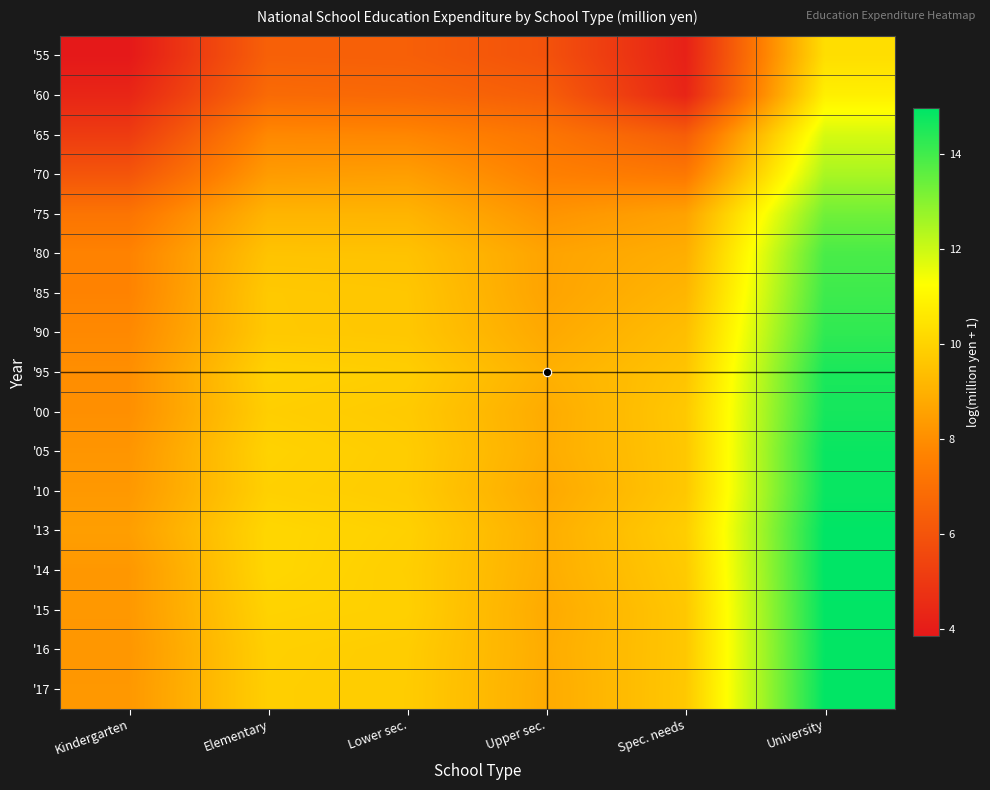

How many distinct data groups are displayed?

17